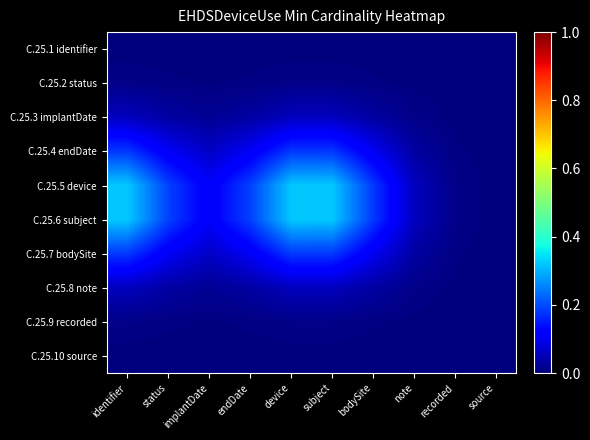

What is the total value across all series at bodySite?

0.6